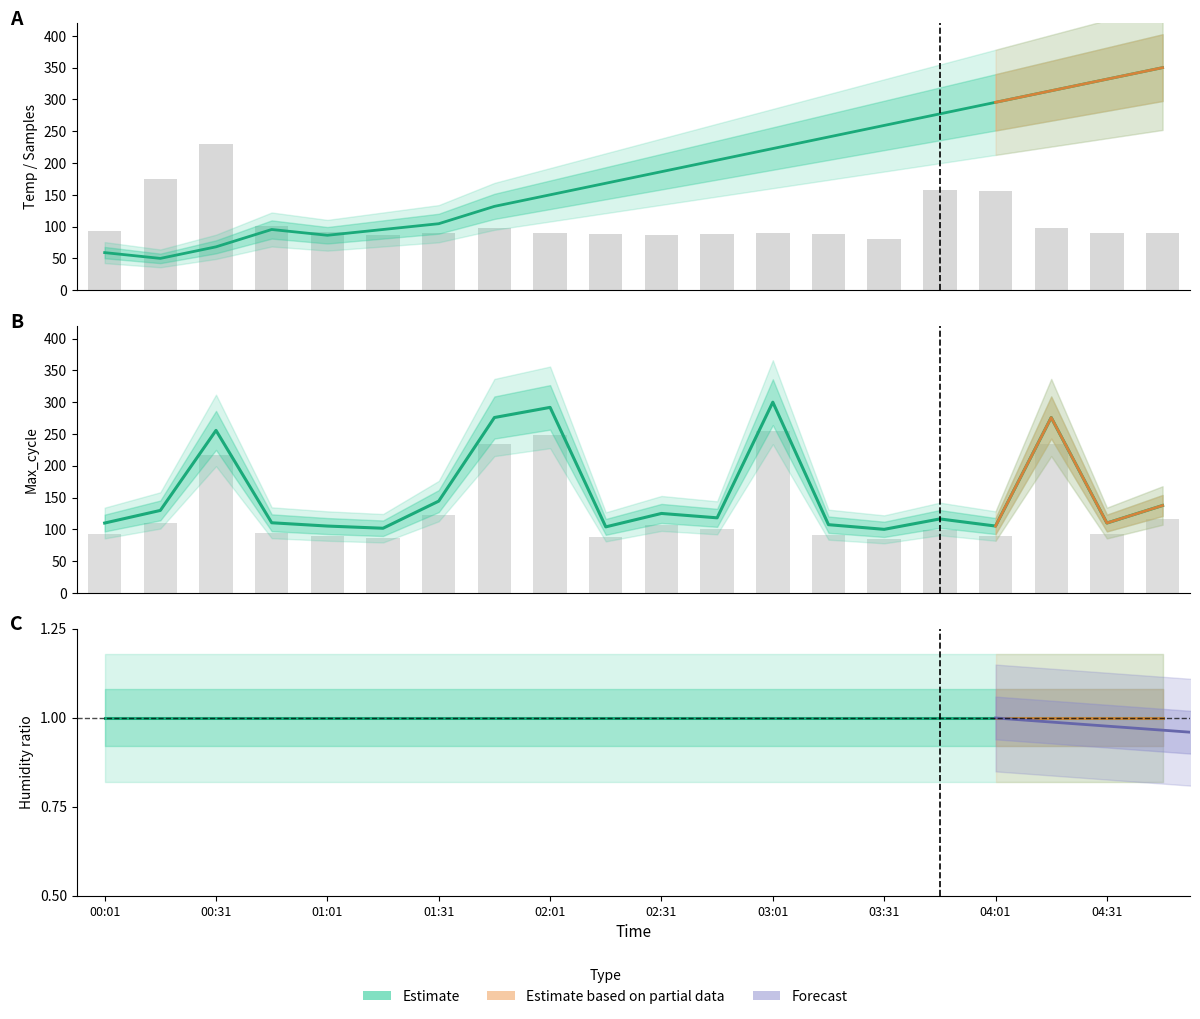

Which has a higher value, 02:46 or 02:31?

02:46